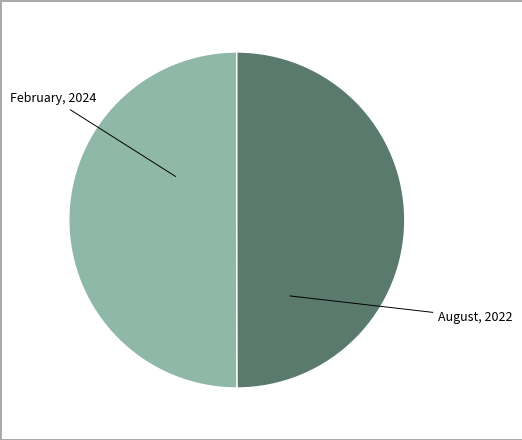

How many slices are in this pie chart?

2